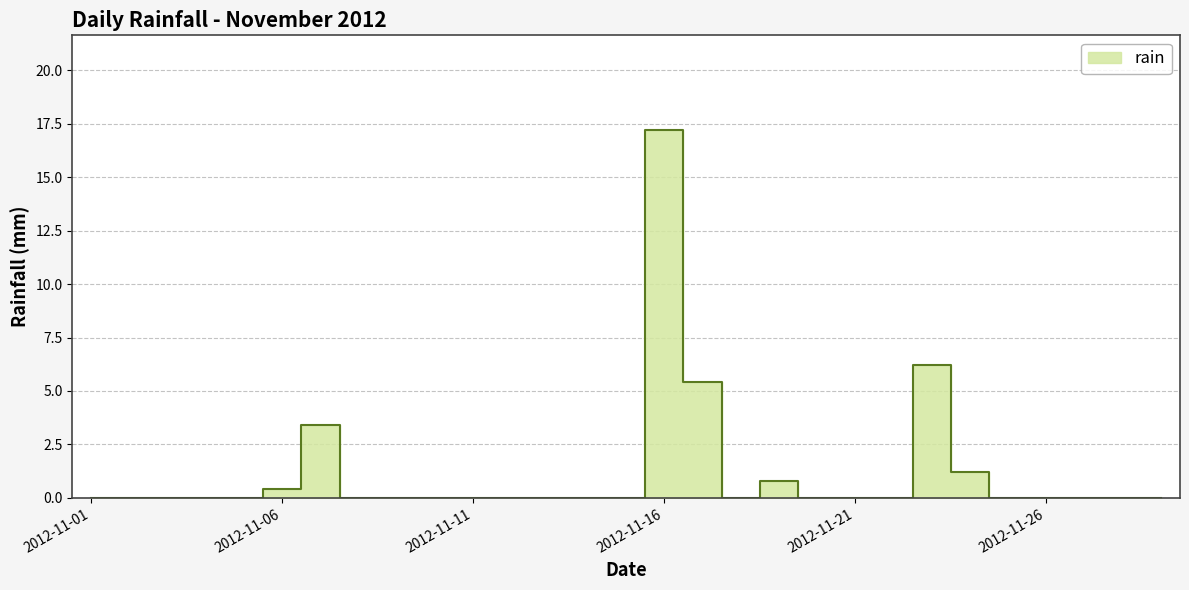

The value at 2012-11-16 is 17.2. True or false?

True